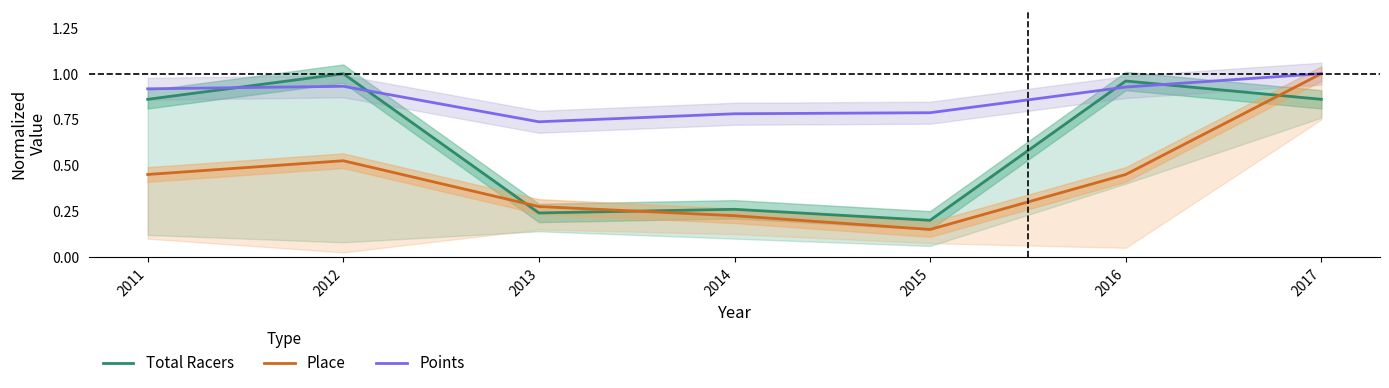

At which category is the sum across all series the highest?

2017